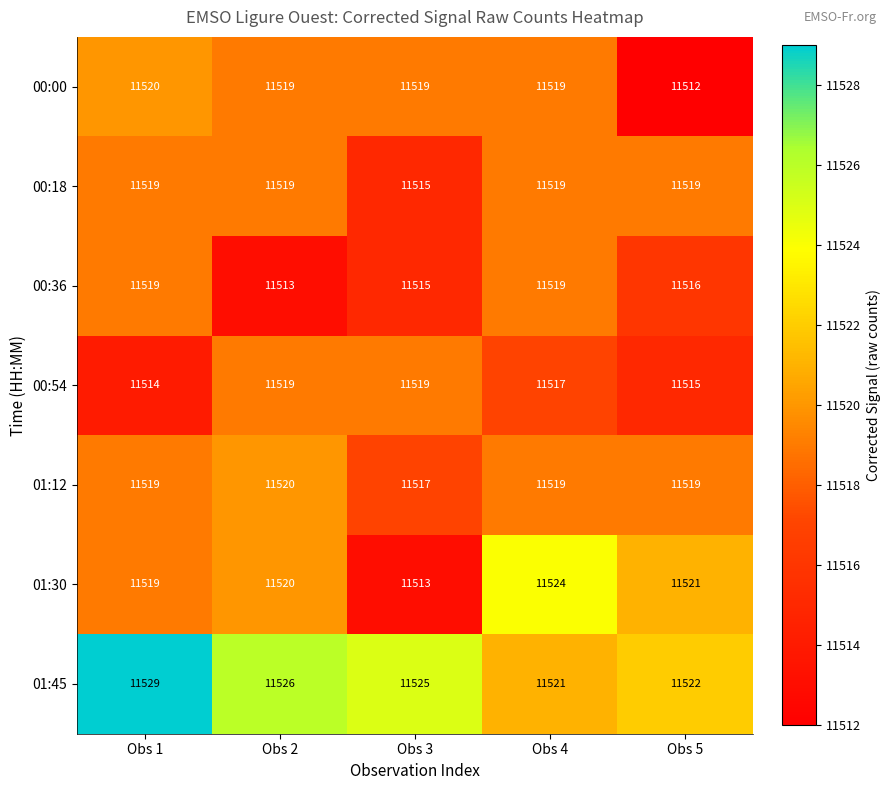

The value of 01:30 at Obs 2 is 3367. True or false?

False